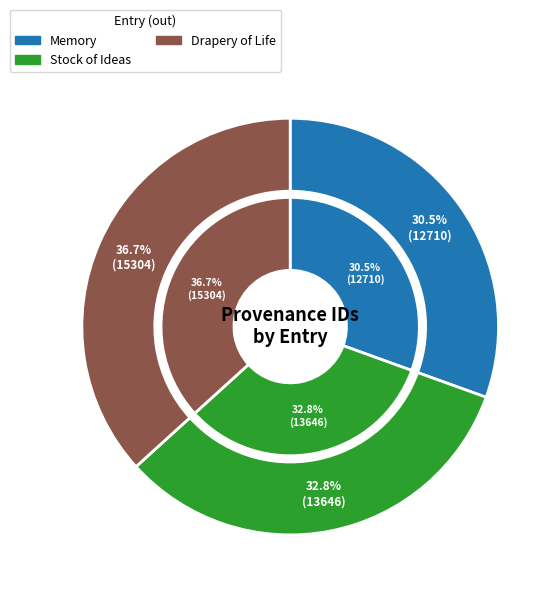

Does Drapery of Life account for over 50% of the chart?

No